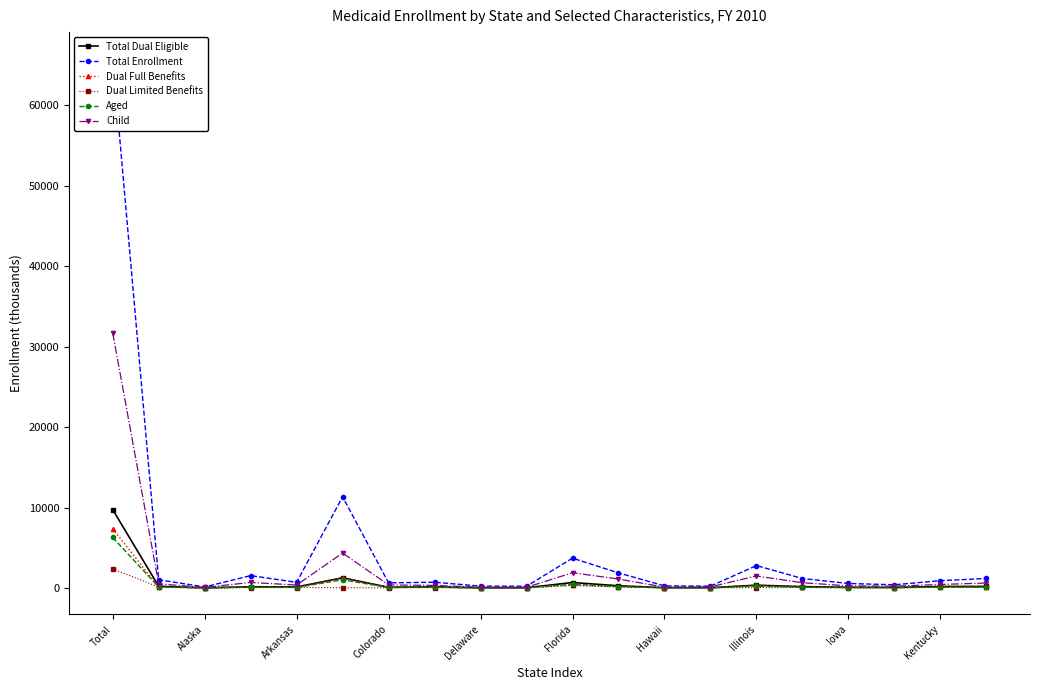

What is the difference between the maximum and minimum values in the Total Dual Eligible series?

9722